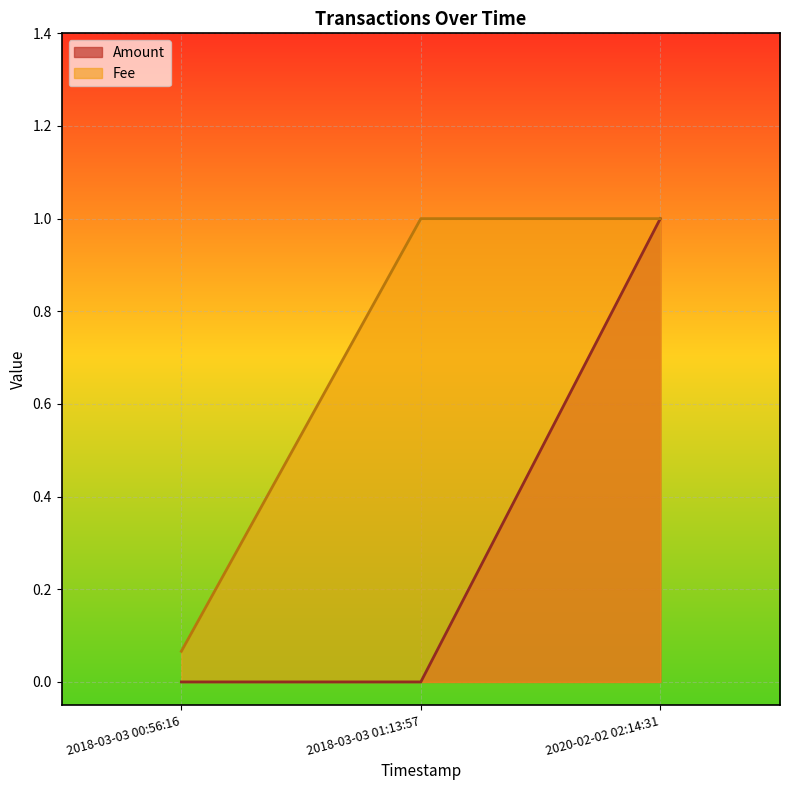

What is the difference between the highest and lowest values at 2018-03-03 00:56:16?

0.1